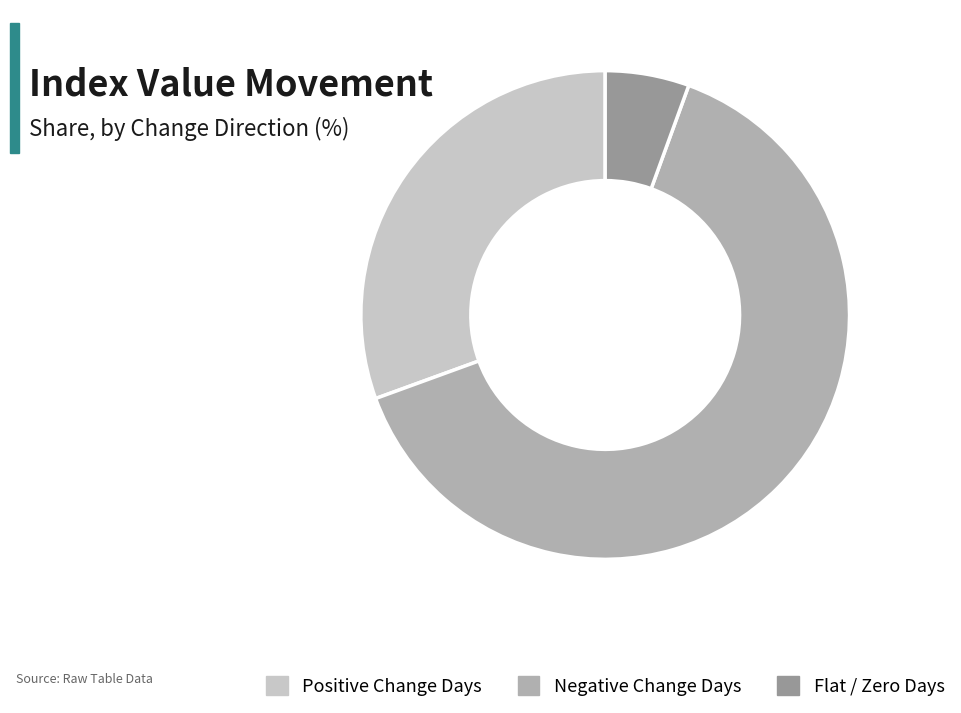

How many slices are in this pie chart?

3